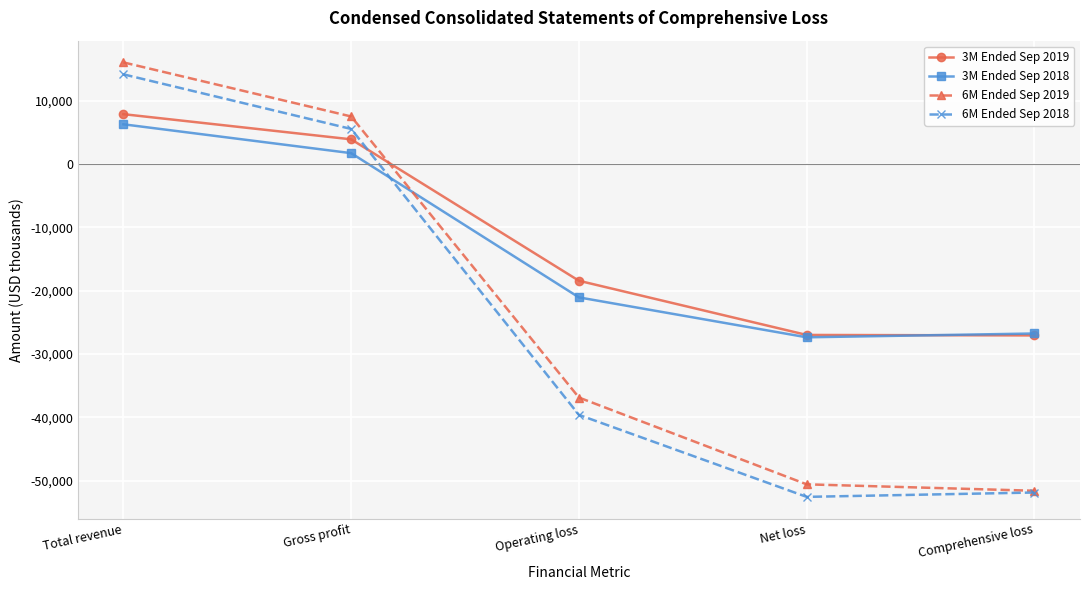

What is the minimum value for 3M Ended Sep 2019?

-27064